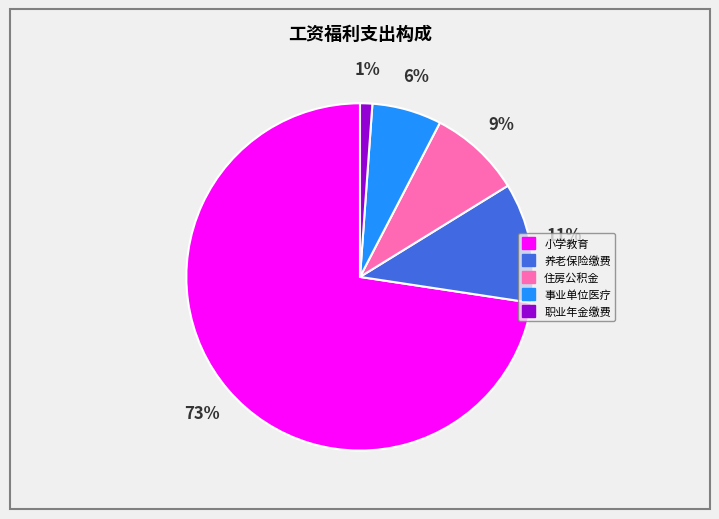

True or false: 小学教育 accounts for 73% of the total.

True